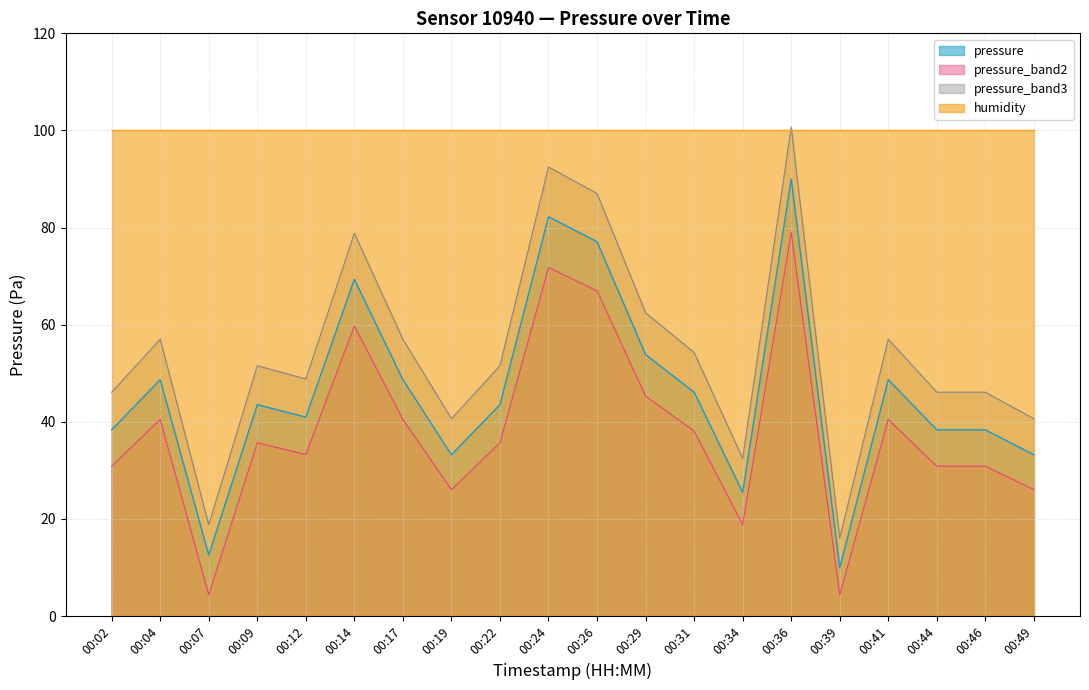

How many categories are shown in the chart?

20